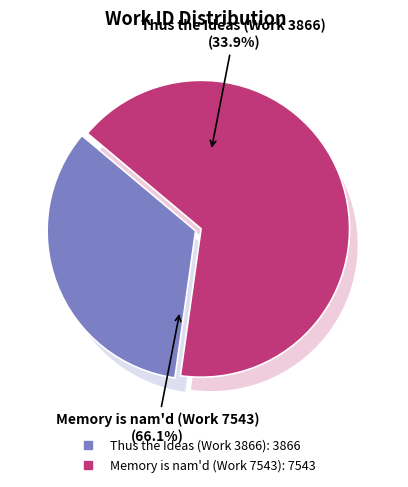

Is it true that Thus the Ideas (Work 3866) is 34% of the pie?

True